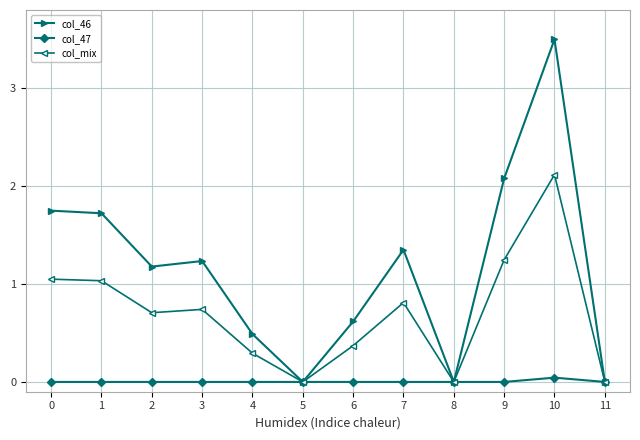

True or false: col_mix has more than 0 points higher than both neighbors.

True